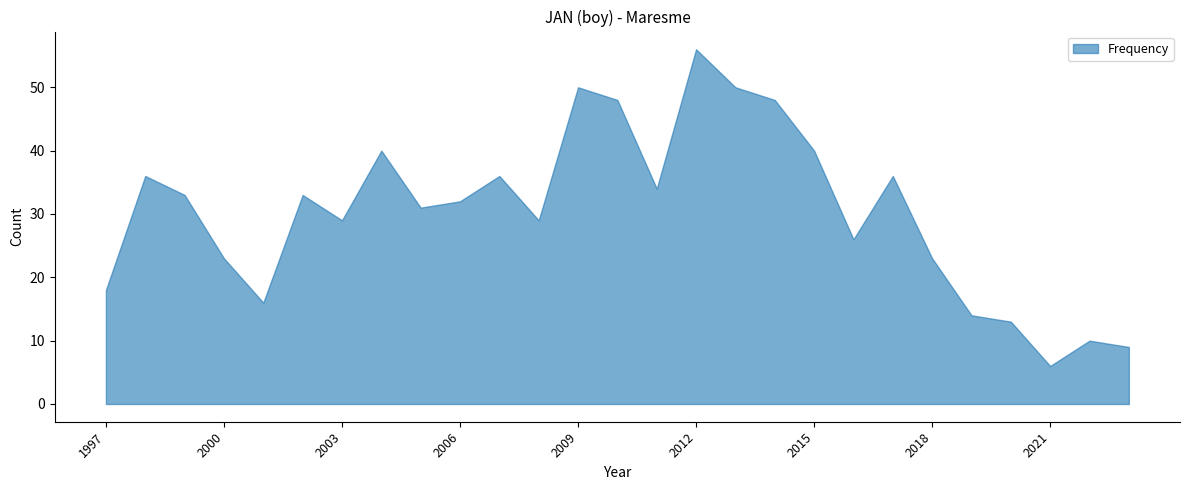

The chart shows a value of 11 at 1997. True or false?

False